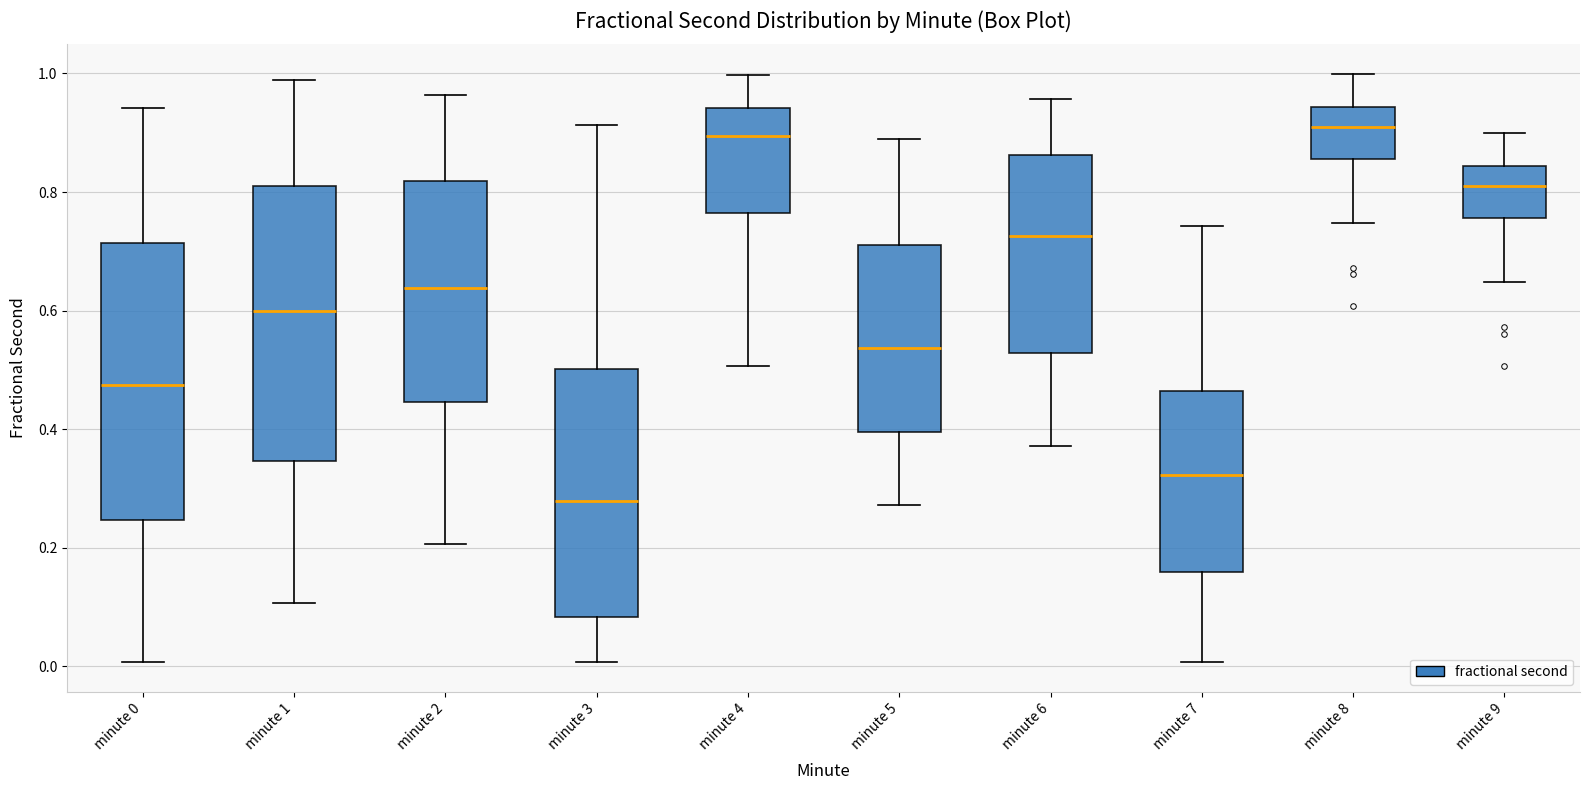

Reading left to right, read every box against the y-axis: the position of its median line, the range the box covers, and the ends of its whiskers. The values are not printed on the chart, so give them approximately, as read against the axis.

minute 0: median 0.48, box 0.24 to 0.72, whiskers 0.00 to 0.94
minute 1: median 0.60, box 0.34 to 0.80, whiskers 0.10 to 0.98
minute 2: median 0.64, box 0.44 to 0.82, whiskers 0.20 to 0.96
minute 3: median 0.28, box 0.08 to 0.50, whiskers 0.00 to 0.92
minute 4: median 0.90, box 0.76 to 0.94, whiskers 0.50 to 1.00
minute 5: median 0.54, box 0.40 to 0.70, whiskers 0.28 to 0.88
minute 6: median 0.72, box 0.52 to 0.86, whiskers 0.38 to 0.96
minute 7: median 0.32, box 0.16 to 0.46, whiskers 0.00 to 0.74
minute 8: median 0.92, box 0.86 to 0.94, whiskers 0.74 to 1.00
minute 9: median 0.82, box 0.76 to 0.84, whiskers 0.64 to 0.90